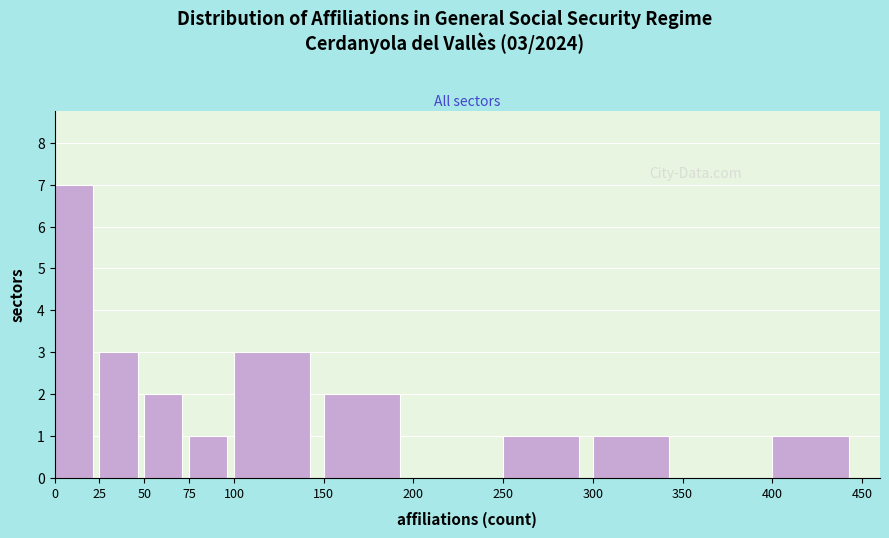

Over which range of the x-axis is the bar tallest?

0 to 25